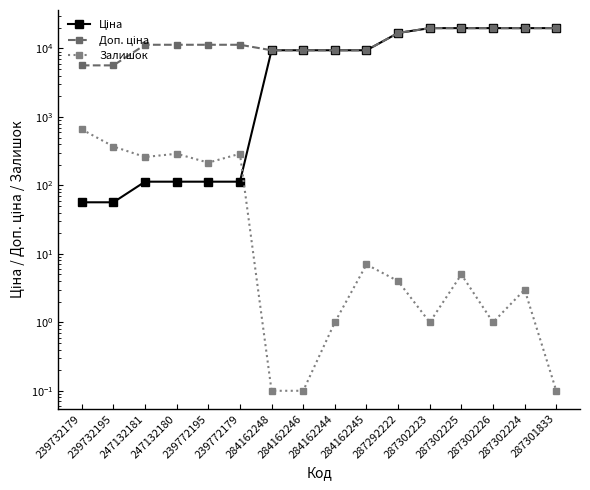

Does the chart have visible grid lines?

No